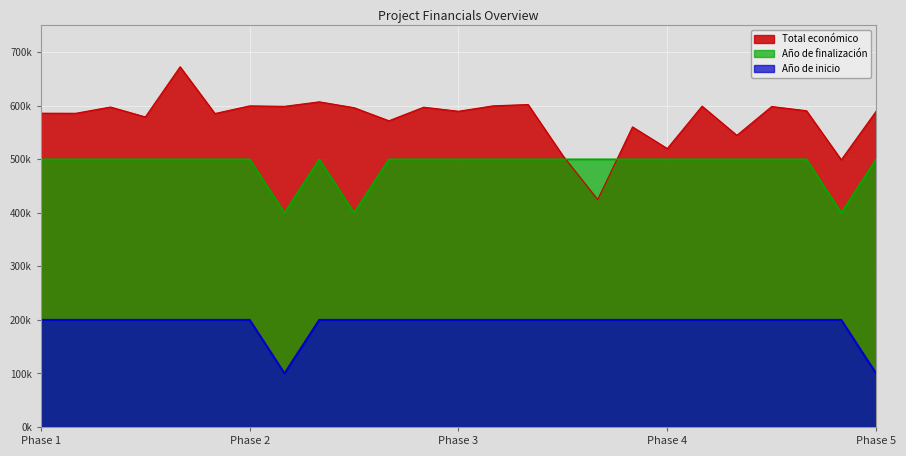

The Año de finalización series shows 304786 at HELIXCONTROL. True or false?

False